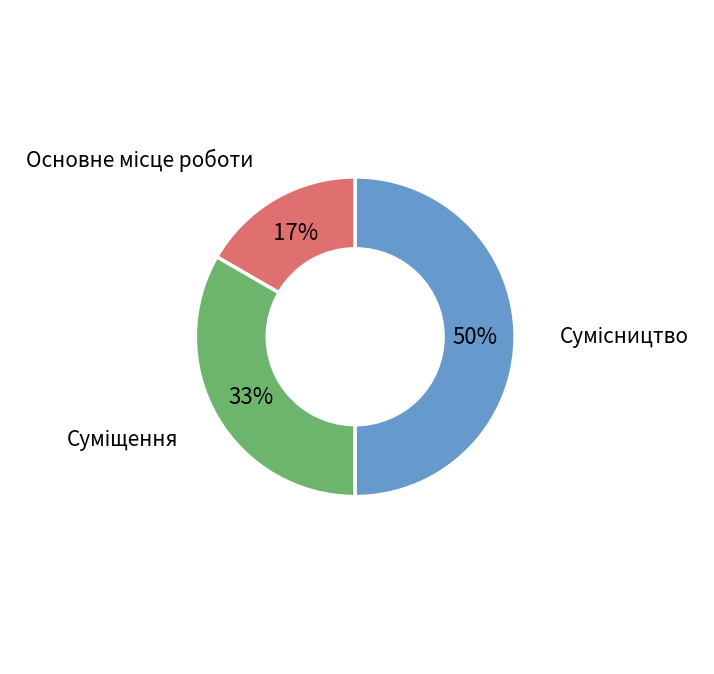

To the nearest percent, what is the average slice percentage?

33%